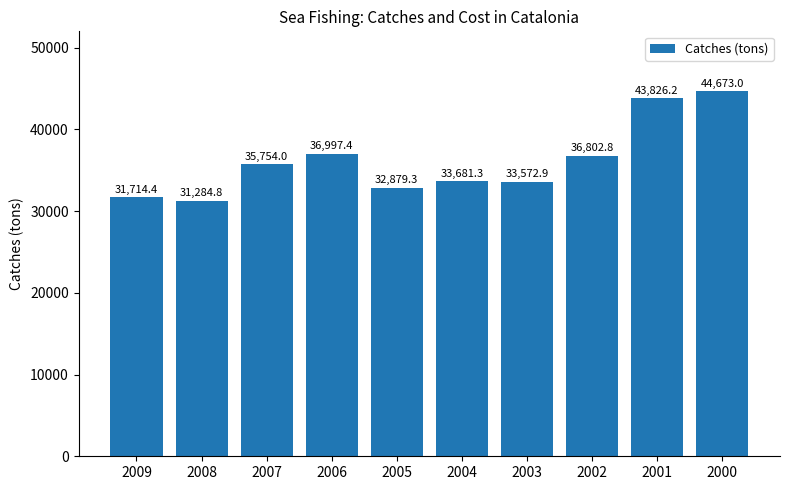

What is the change in value from 2001 to 2000?

+846.8